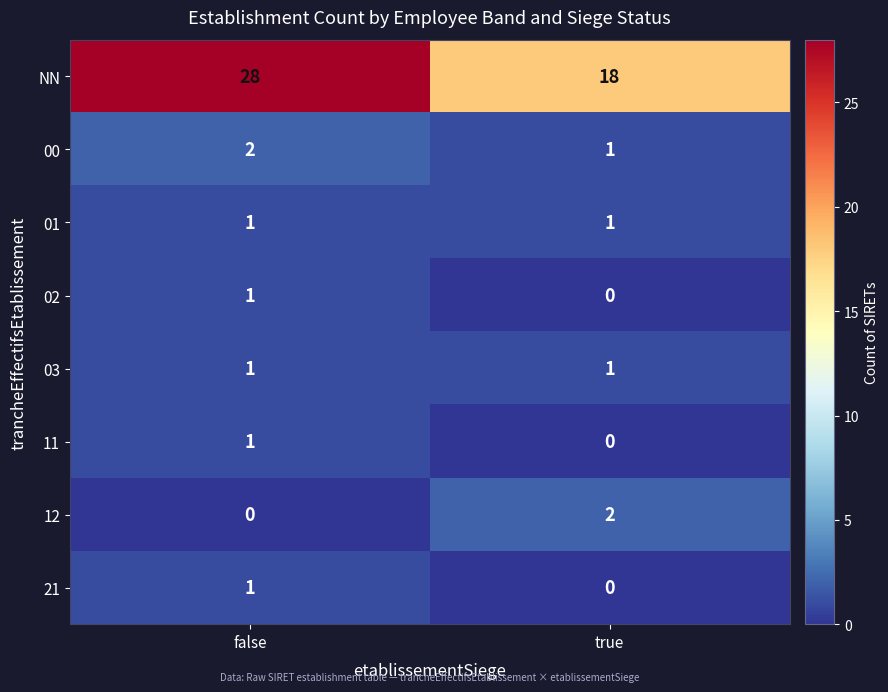

What is the greatest value displayed?

28